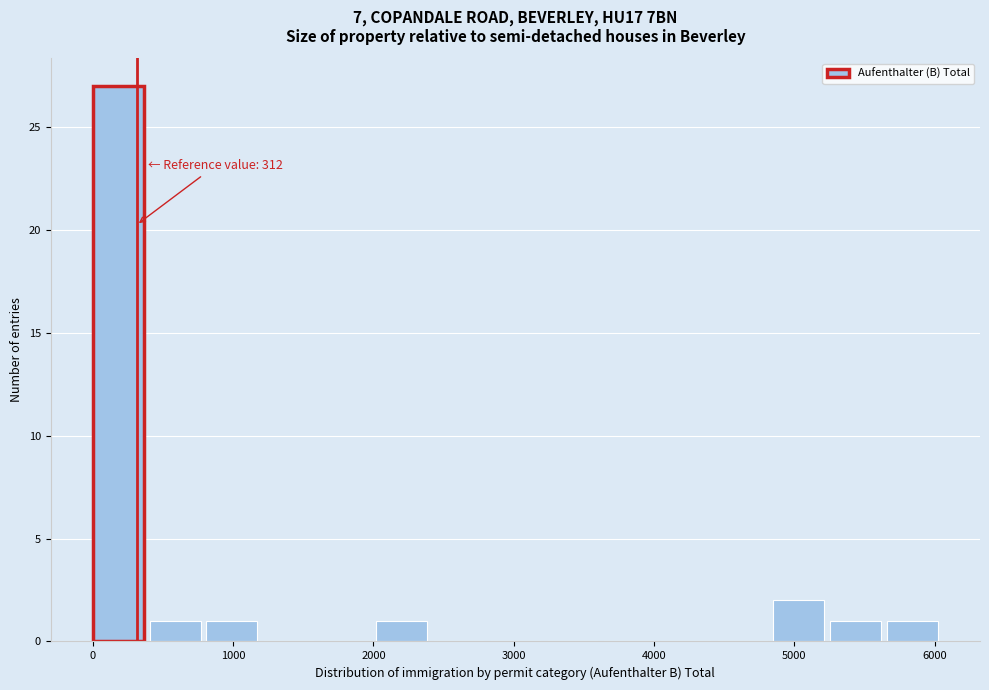

Which range on the x-axis has the tallest bar?

0 to 400